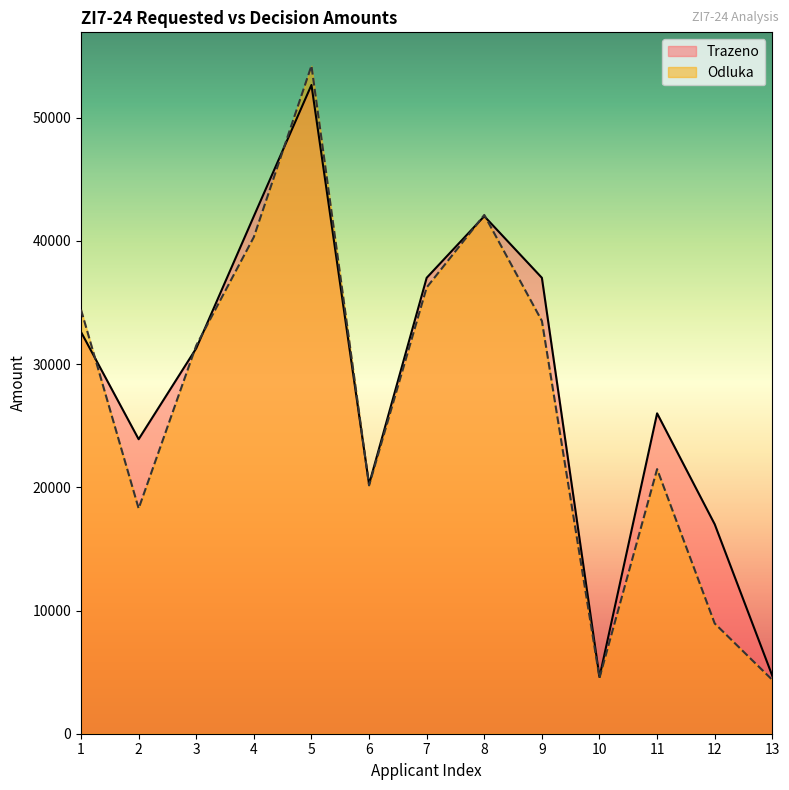

Reading left to right, extract all data points from this chart.

Odluka: 34407.0	18277.5	31507.0	40310.4	54210.5	20152.9	36216.3	42101.5	33500.1	4527.0	21474.6	8947.7	4367.5
Trazeno: 32600.0	23900.0	31280.0	42000.0	52650.0	20240.0	37000.0	42000.0	37000.0	4600.0	26000.0	17000.0	4700.0